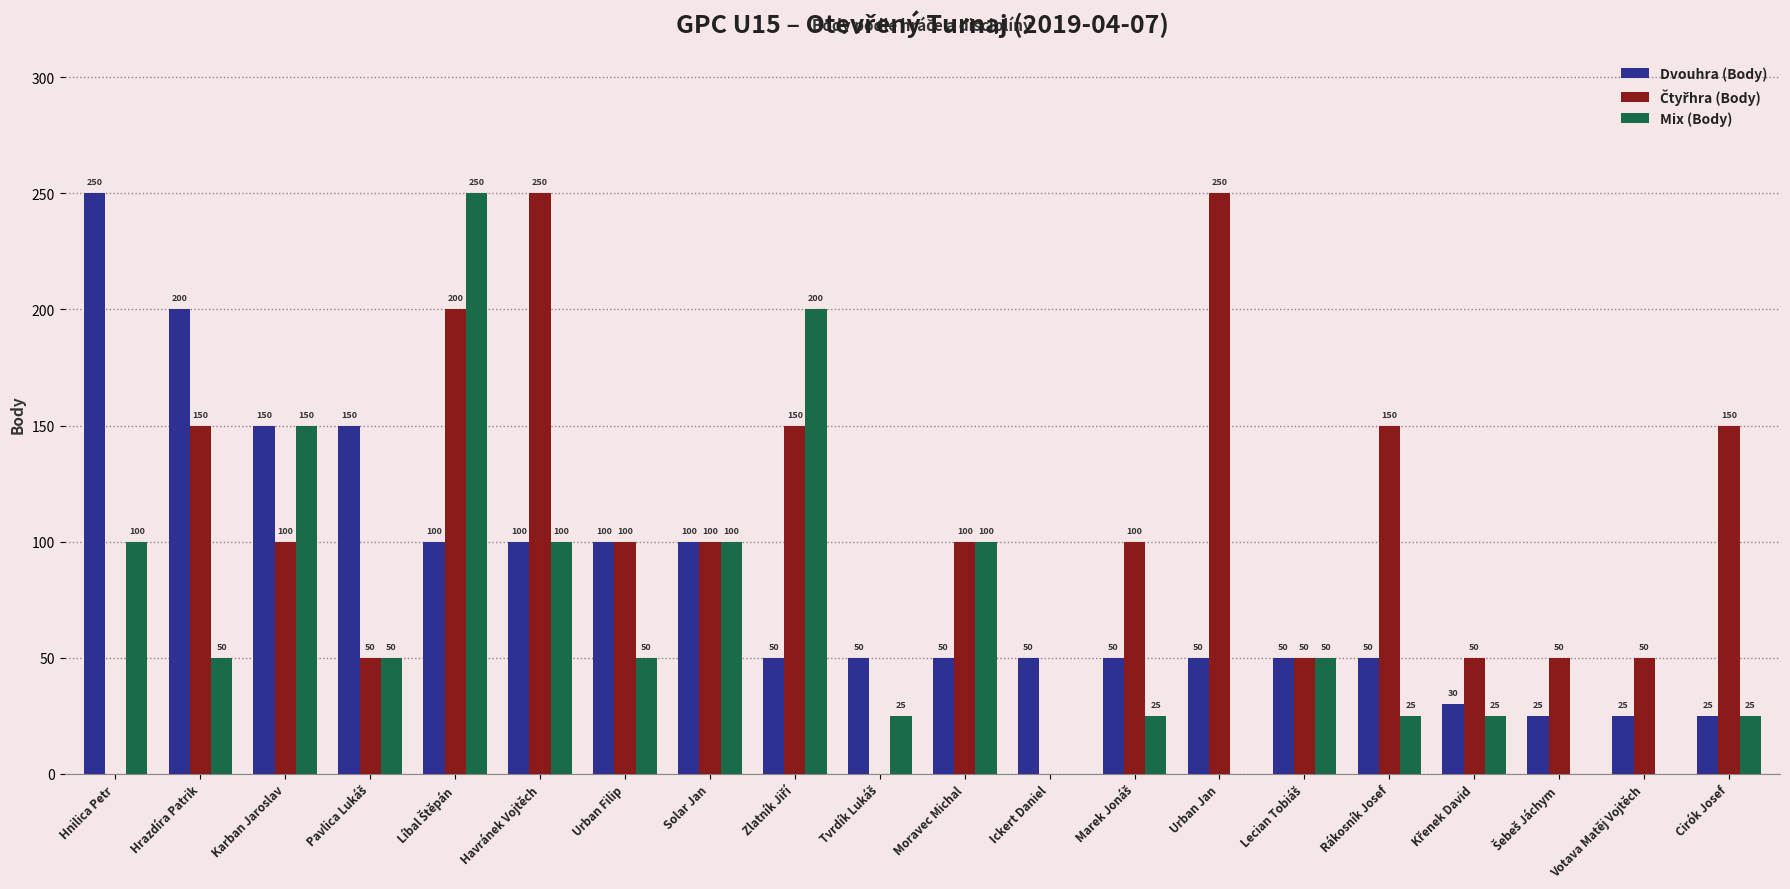

How many Mix (Body) values are between 25 and 100?

13